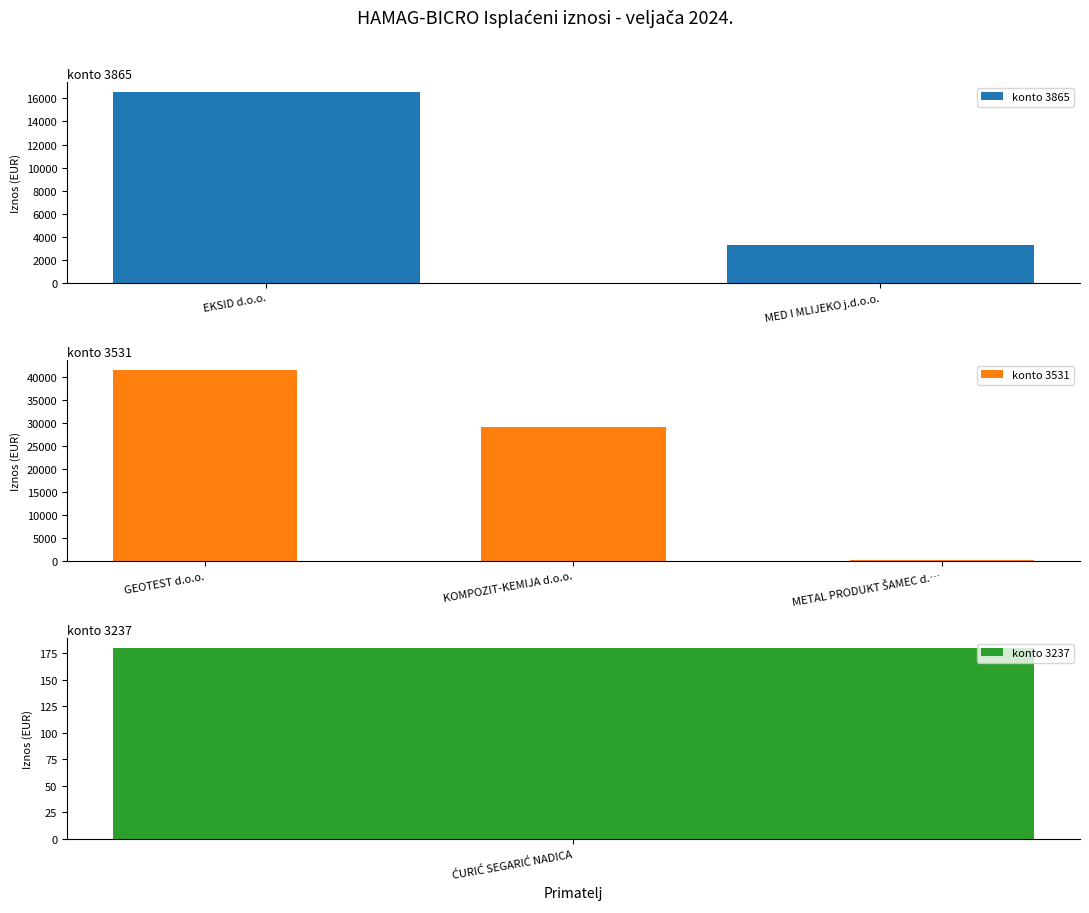

What is the approximate value at GEOTEST d.o.o.?

41680.0